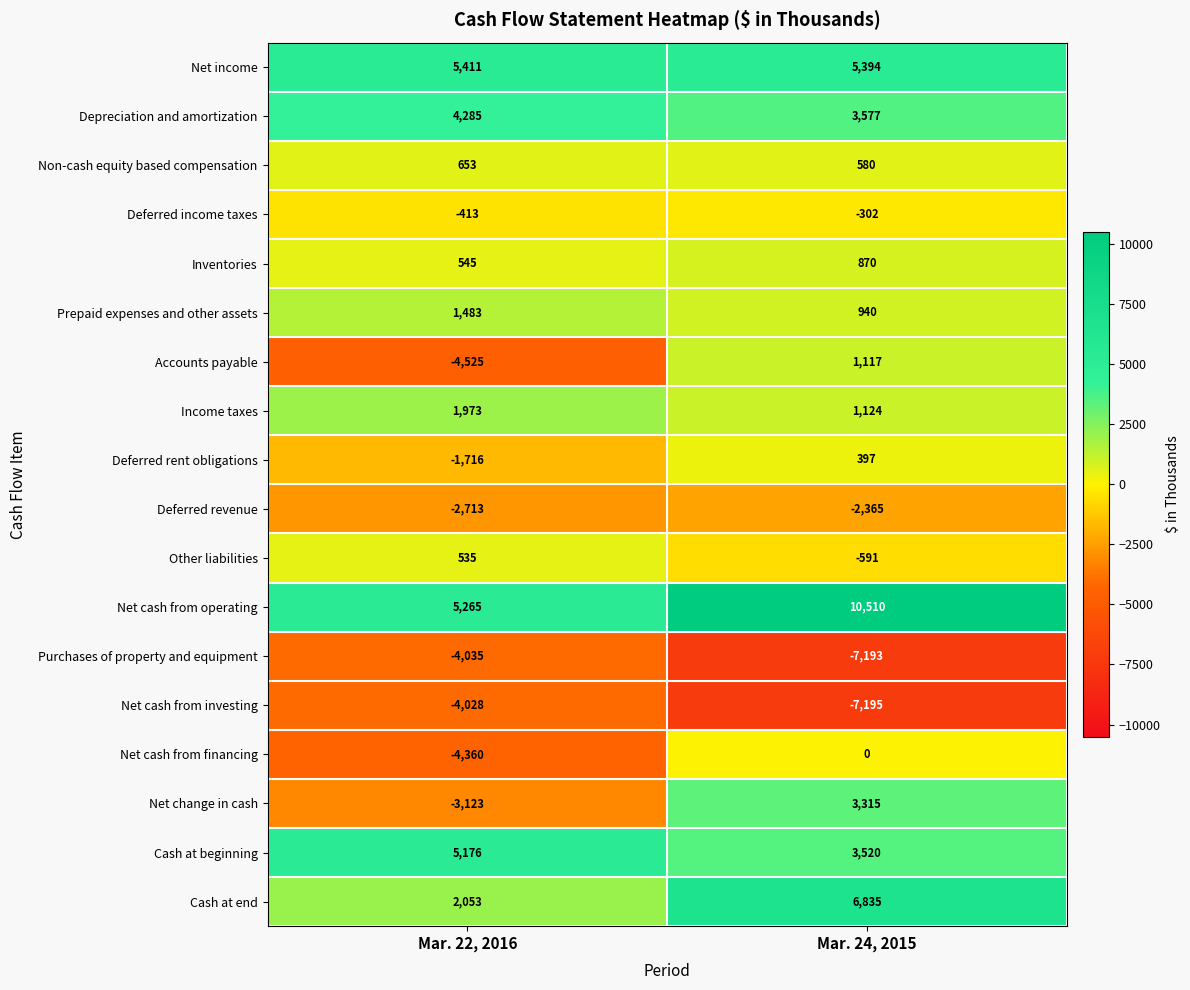

What is the total value across all series at Mar. 24, 2015?

20533